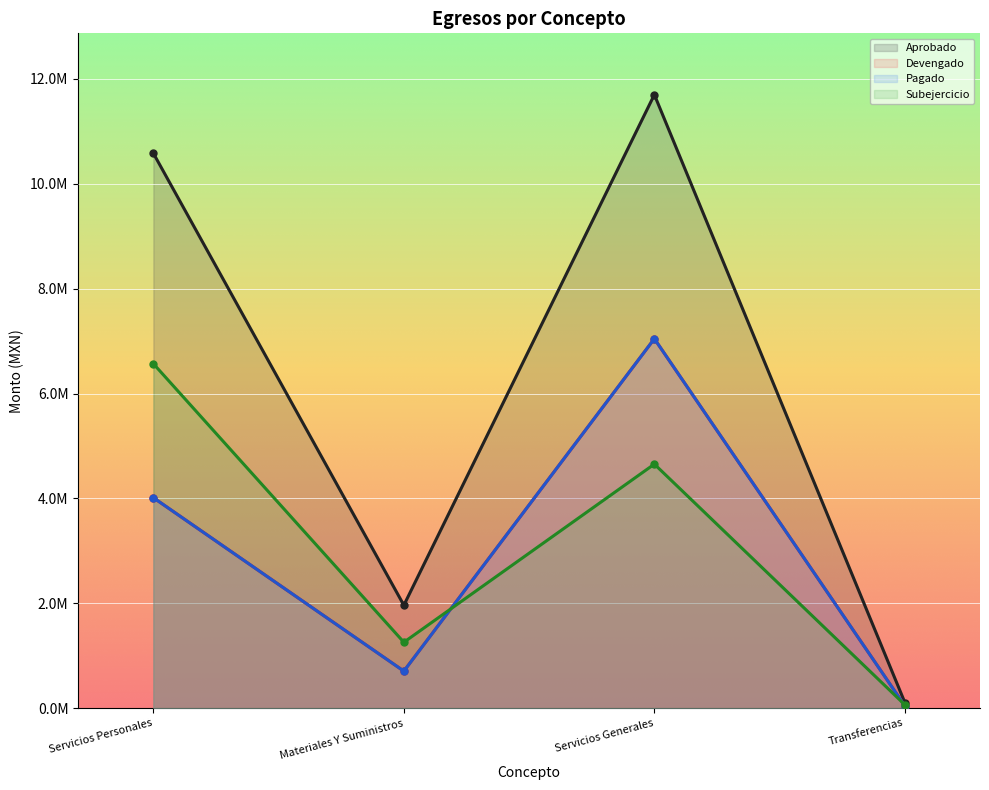

True or false: Devengado and Pagado cross at least once.

False